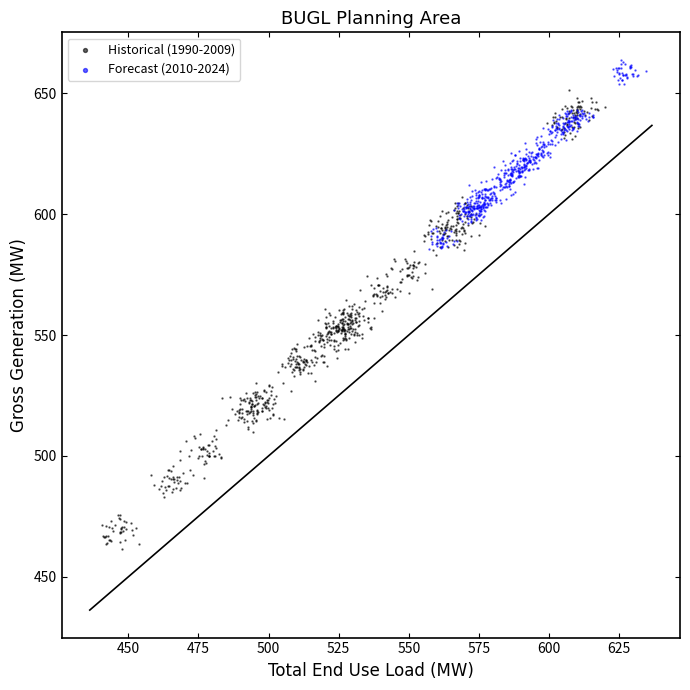

Which series reaches the minimum Y coordinate?

Historical (1990-2009)